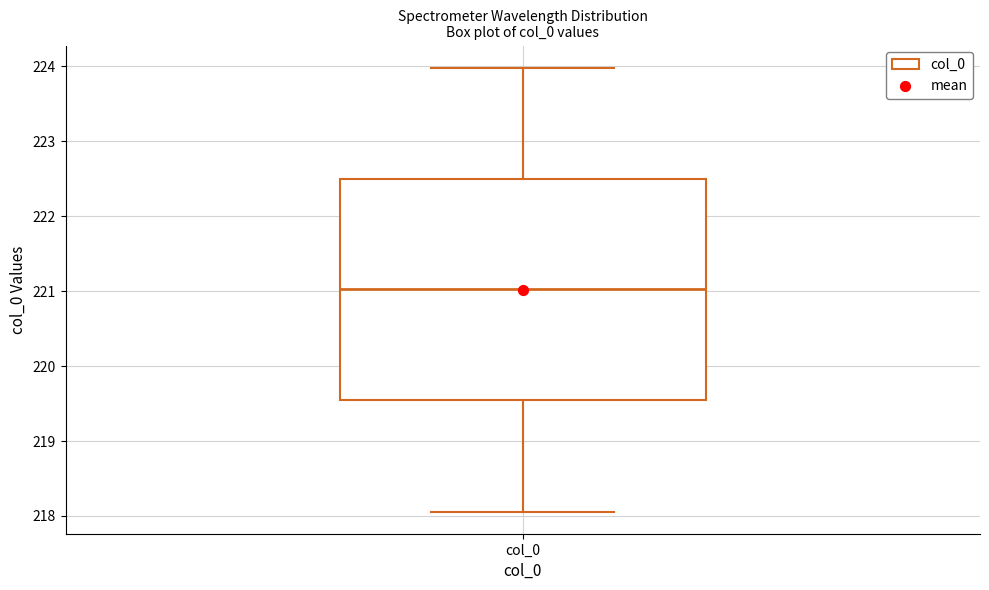

Where is the upper edge of the box for col_0 on the y-axis? The values are not printed on the chart, so give them approximately, as read against the axis.

222.5